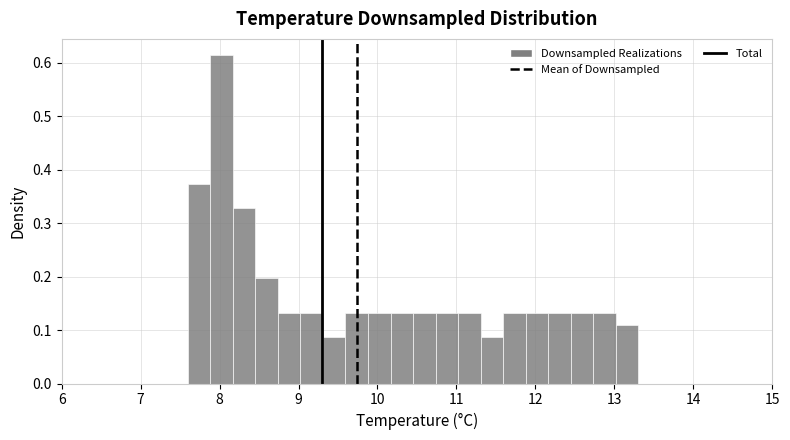

Around what value on the x-axis is the tallest bar? Give the approximate position of its centre, as read against the axis.

8.0